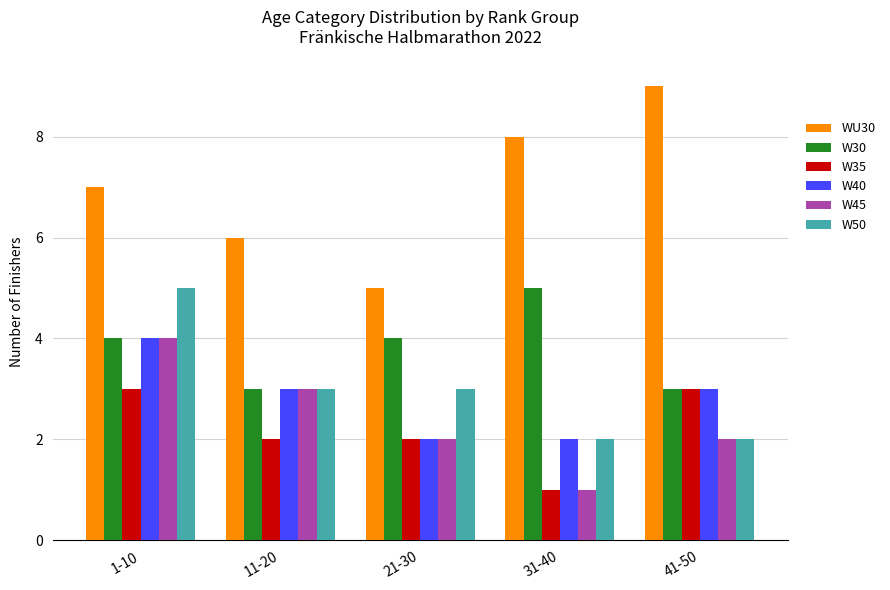

Which series has the widest spread of values?

WU30